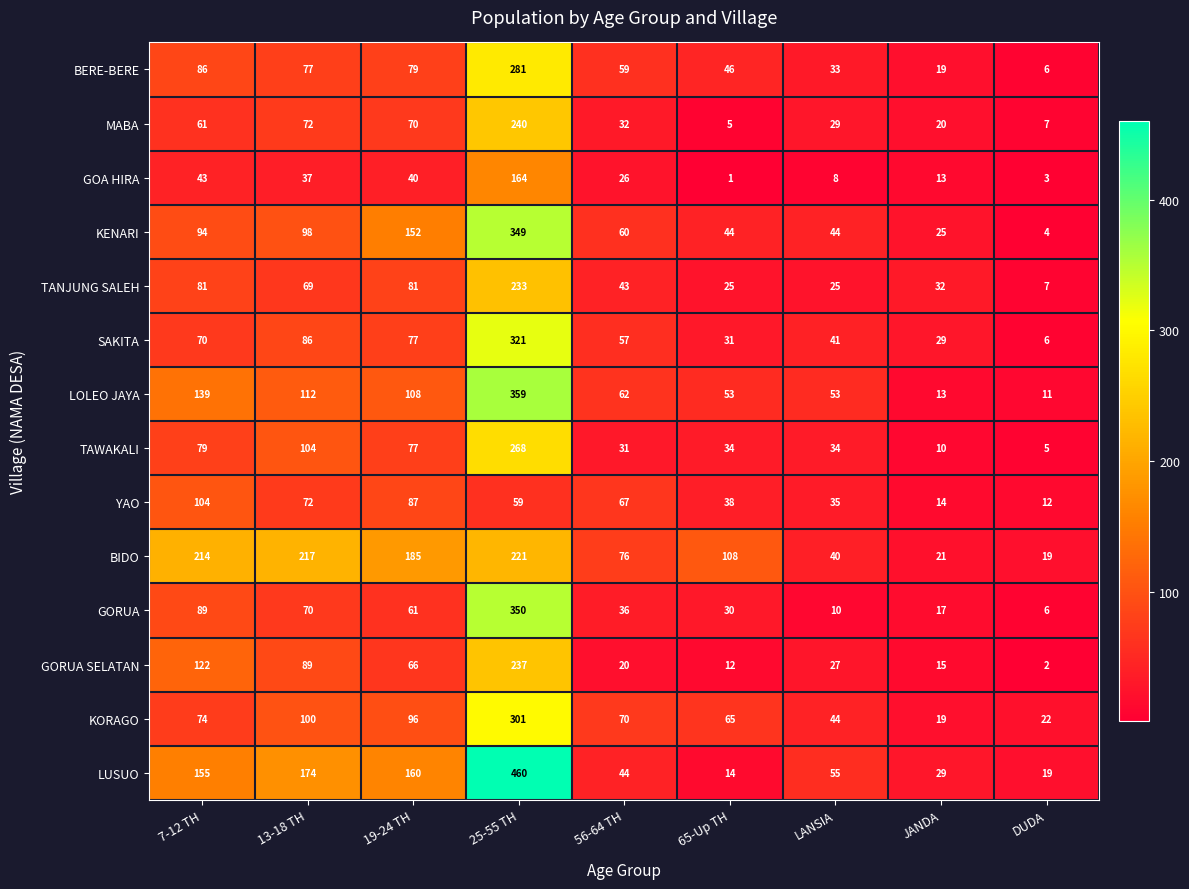

What is the lowest value of the SAKITA series?

6